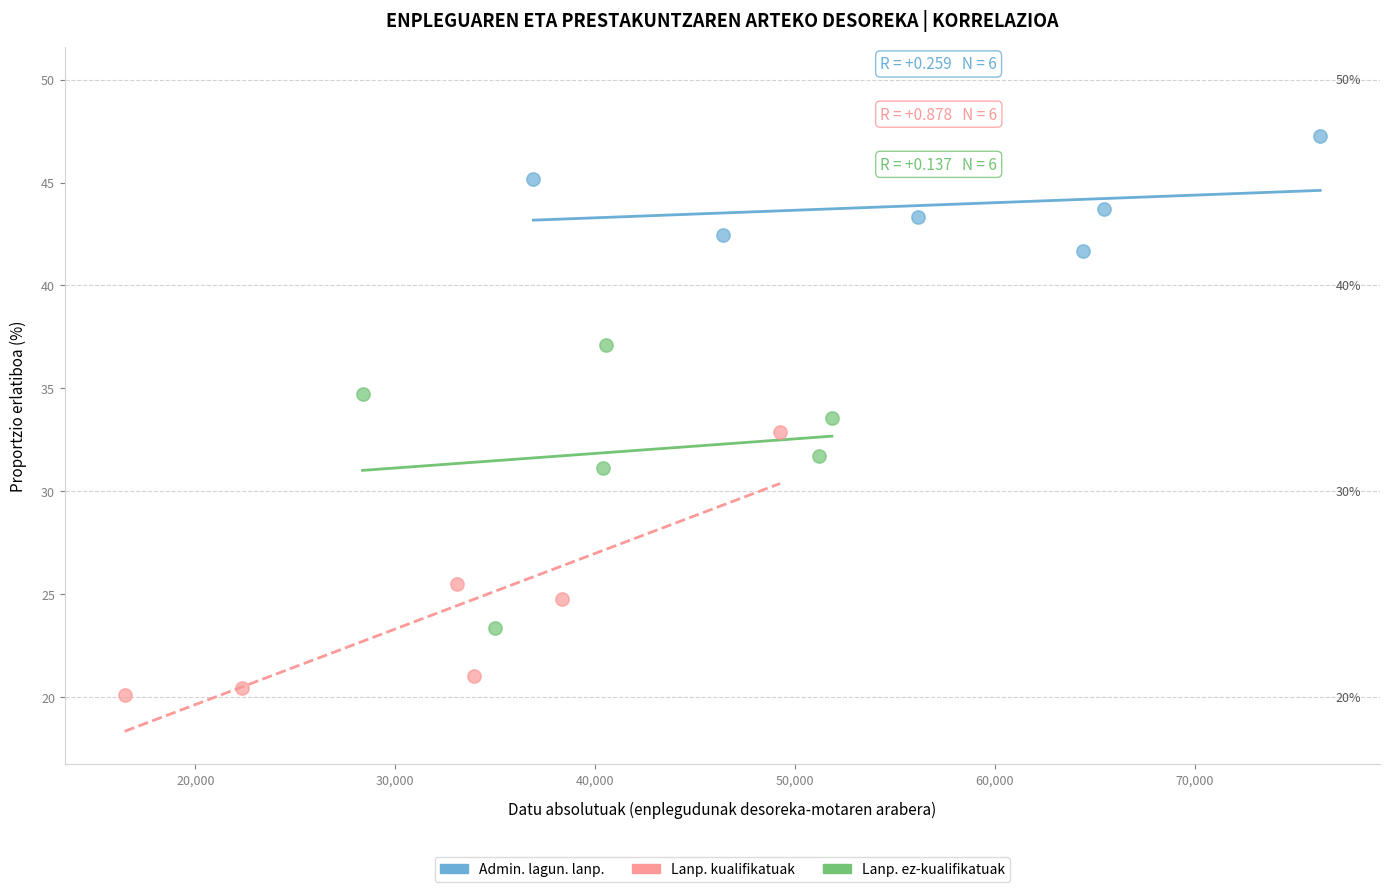

Which series reaches the minimum Y coordinate?

Lanp. kualifikatuak